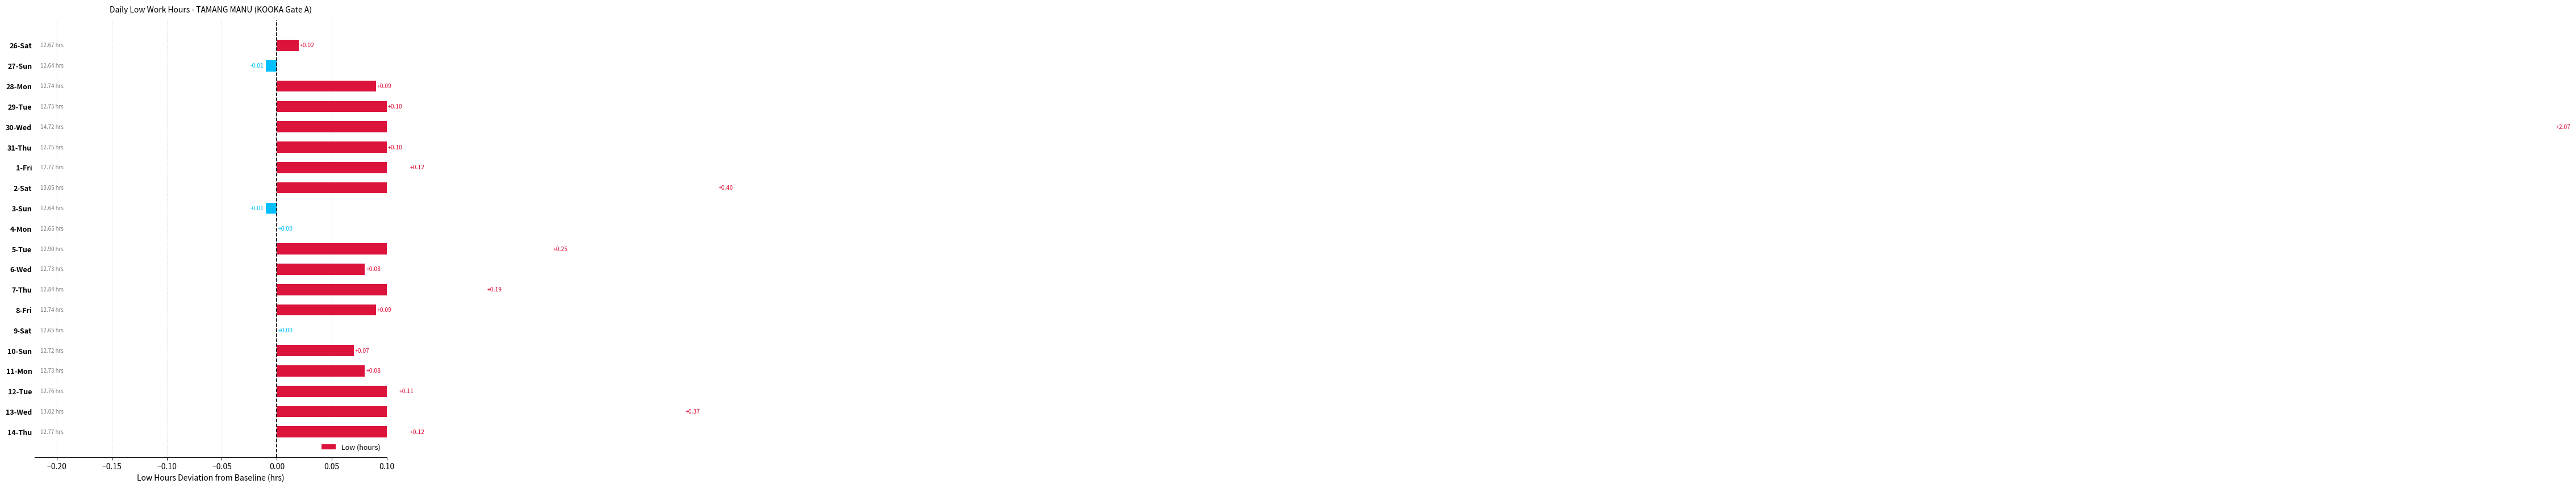

Is it true that the value at 10-Sun is 0.1?

False